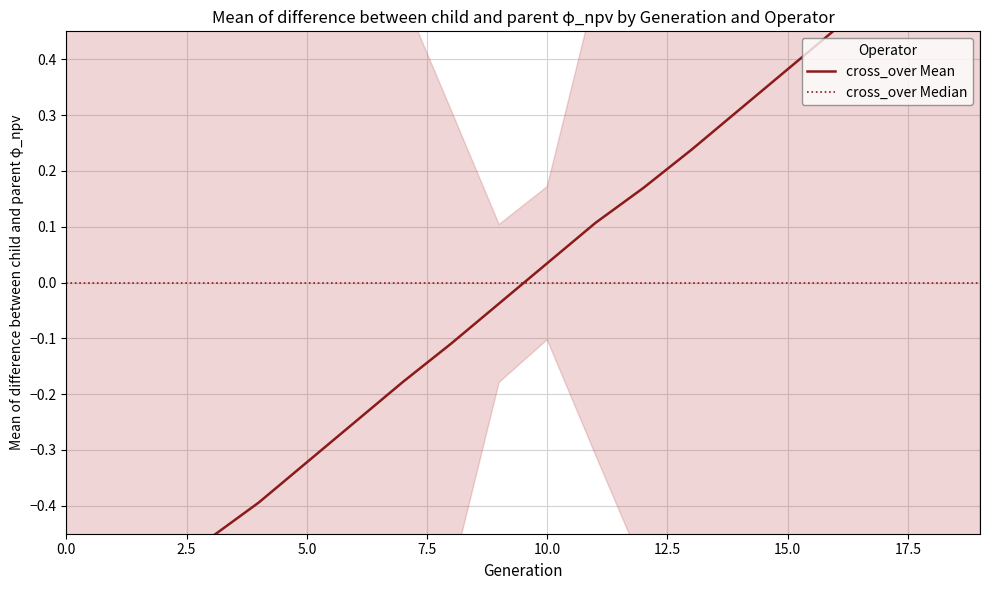

How many data points in cross_over Mean are less than 0?

10